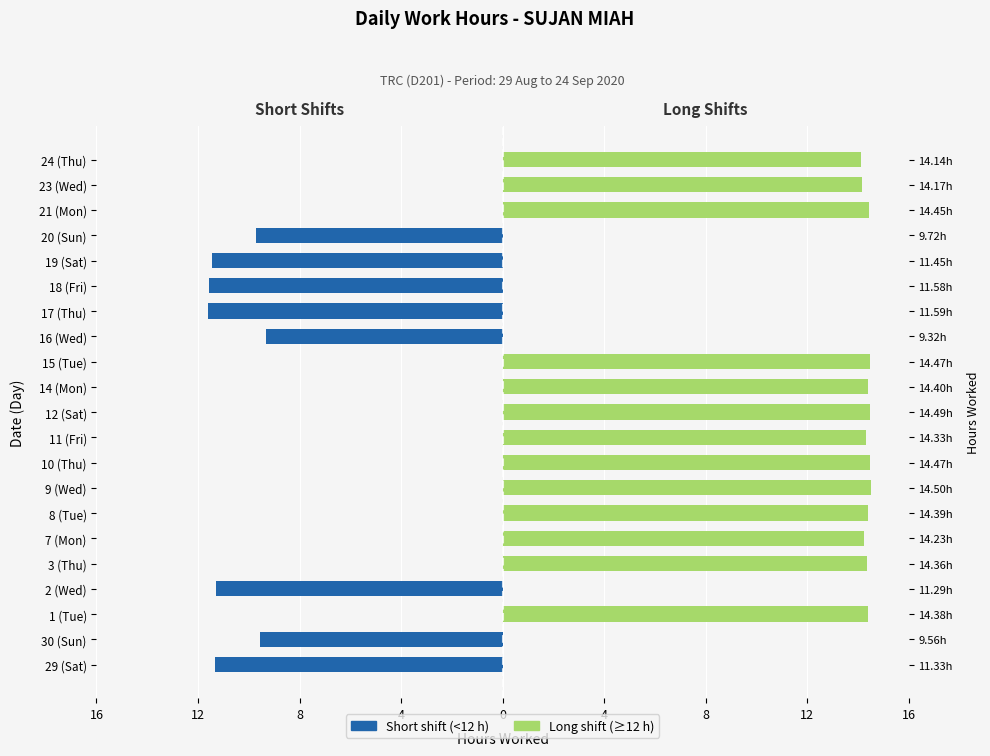

Does the chart contain stacked bars?

No